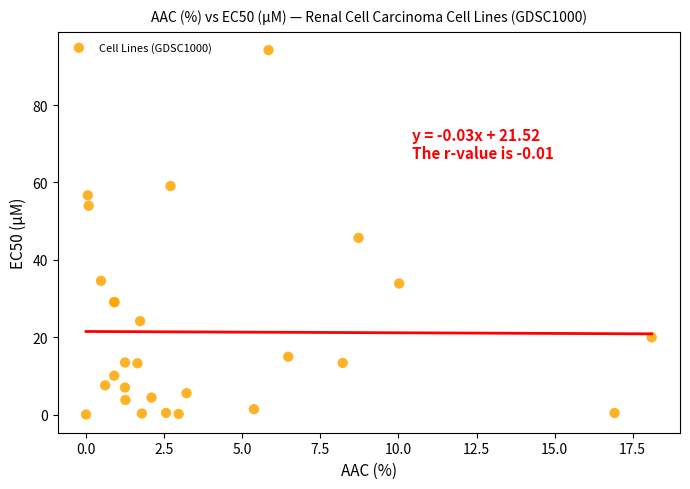

What Y value in the scatter plot is closest to 47?

45.7